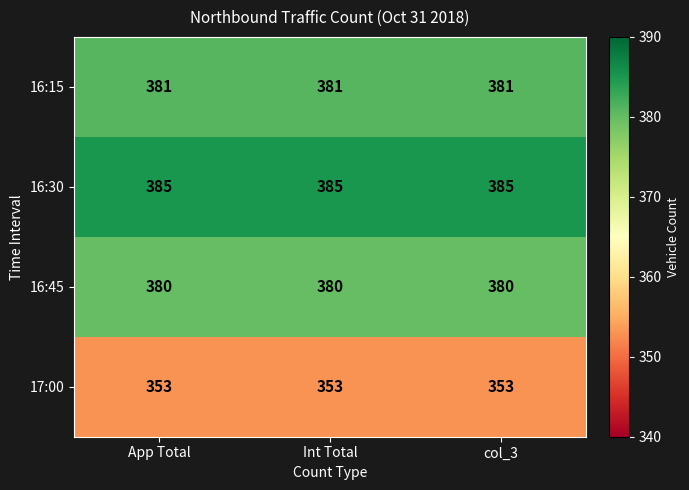

What is the difference between the highest and lowest values at col_3?

32